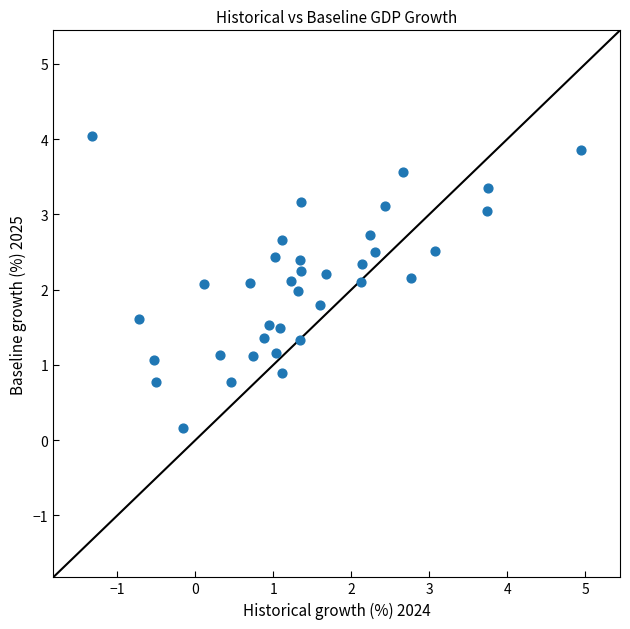

What is the range of X values (max minus min)?

6.3